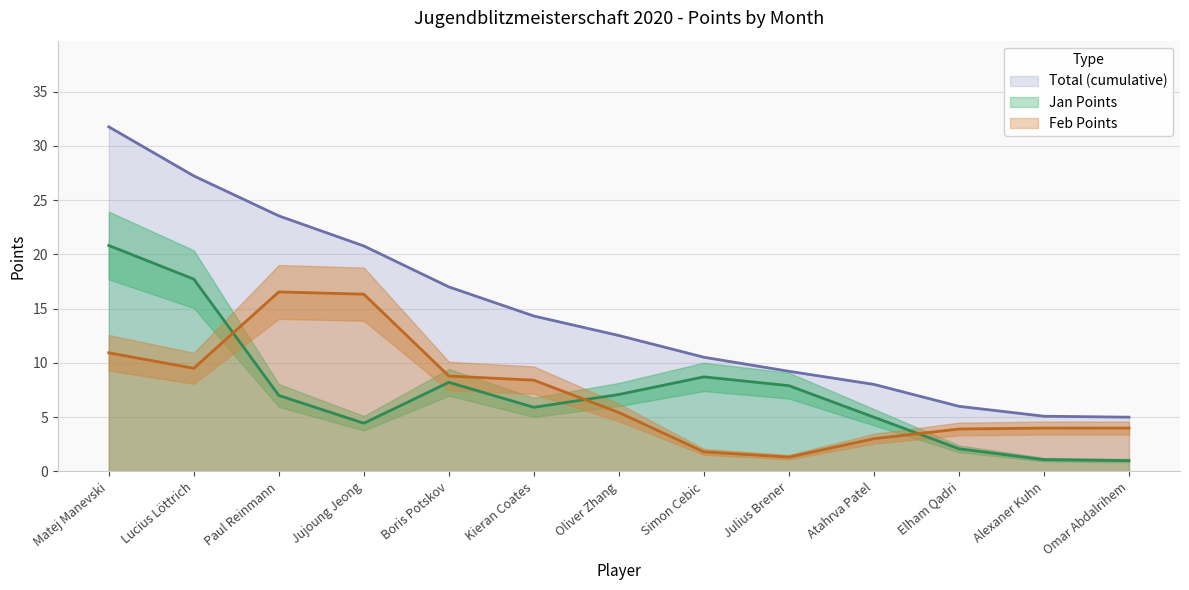

What is the difference between the maximum and minimum values in the Jan Points series?

19.8